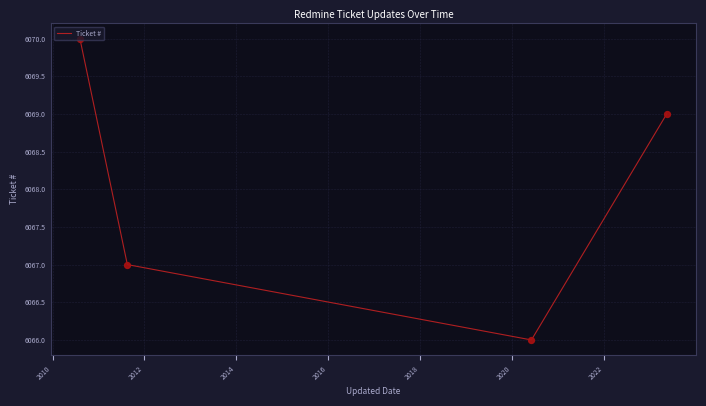

True or false: the data has more than 1 interior local peaks.

False